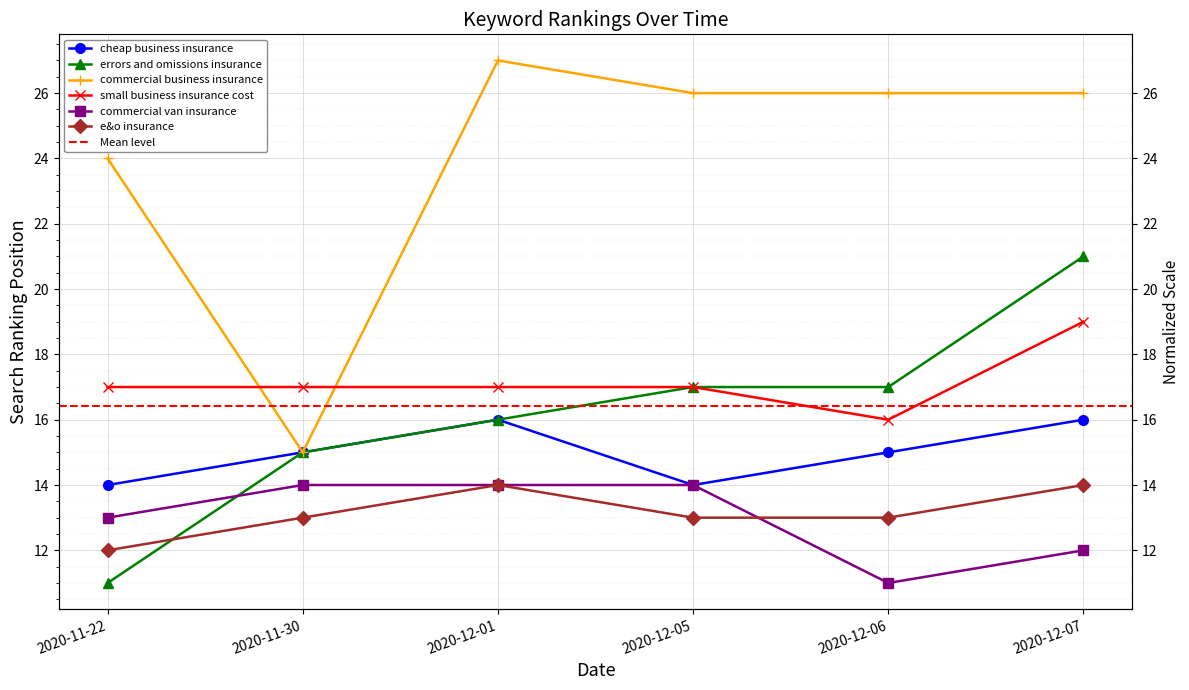

What is the label of the 5th point from the right?

2020-11-30